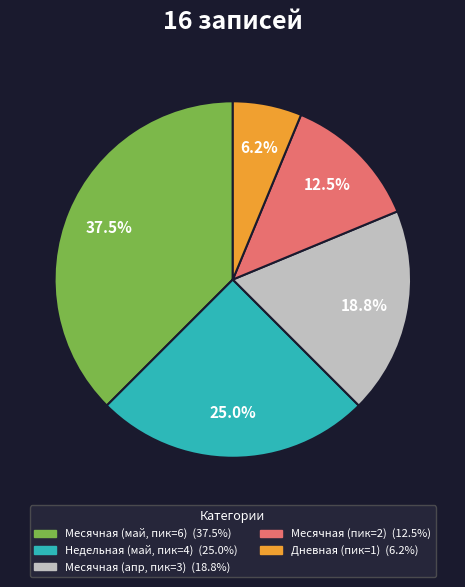

Is there any slice that represents more than half of the pie?

No